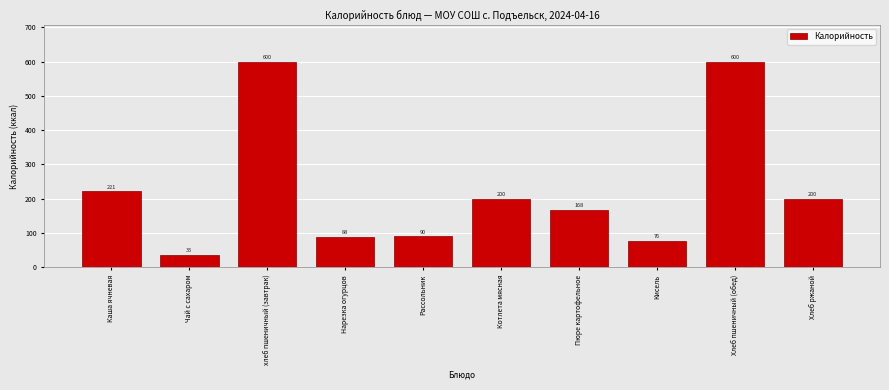

Reading left to right, extract all data points from this chart.

221	35	600	88	90	200	168	76	600	200